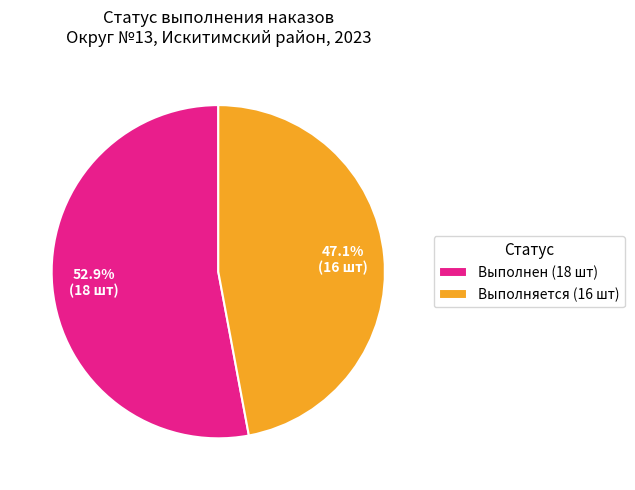

Which category has the smallest portion of the pie?

Выполняется